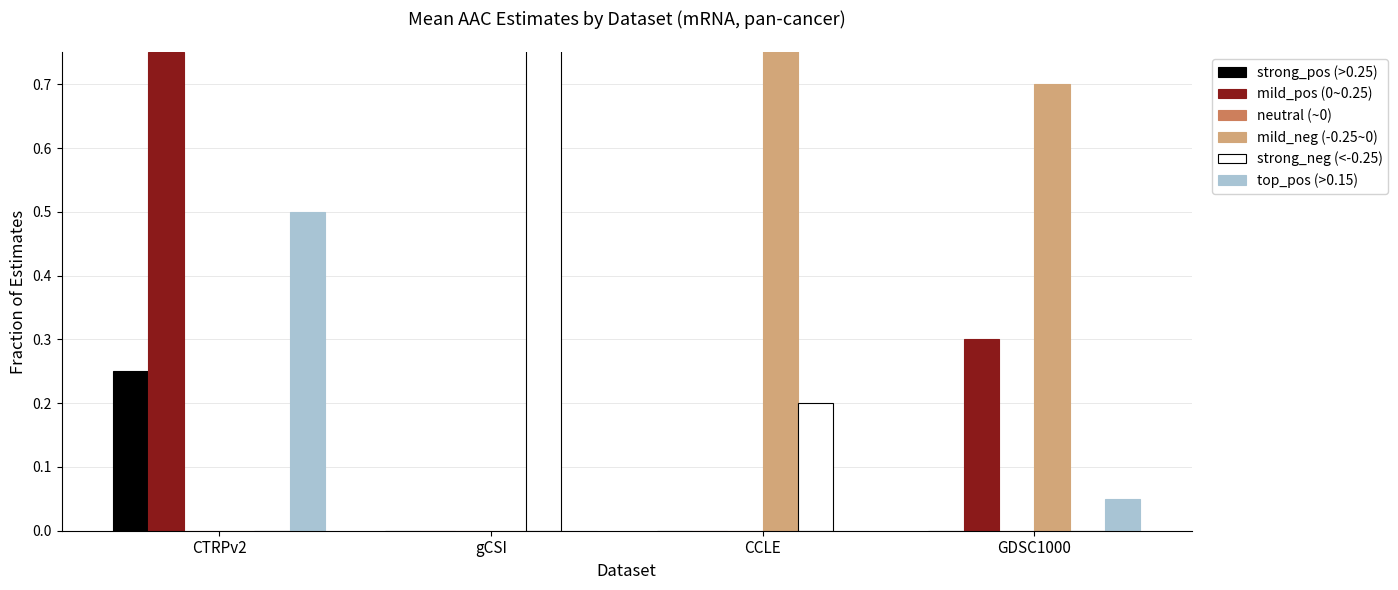

At which label does strong_neg (<-0.25) reach its peak?

gCSI